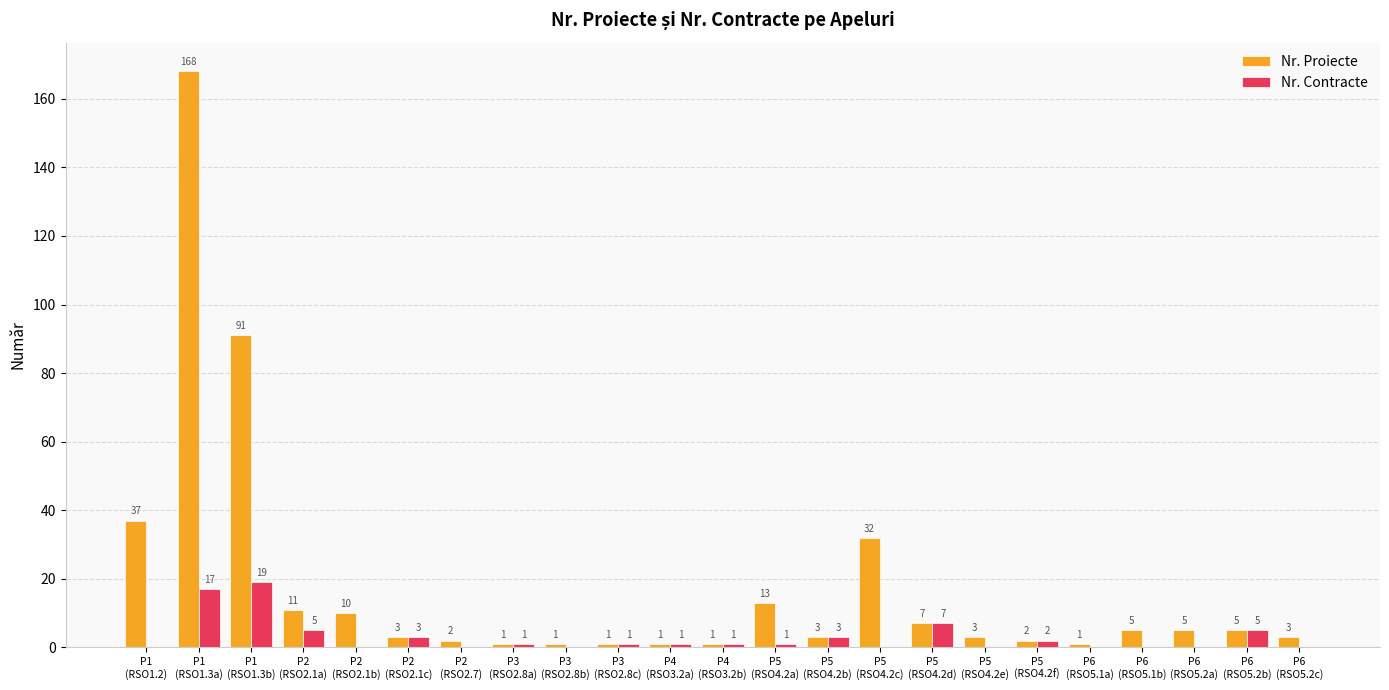

What are all the series names shown in the legend?

Nr. Proiecte, Nr. Contracte